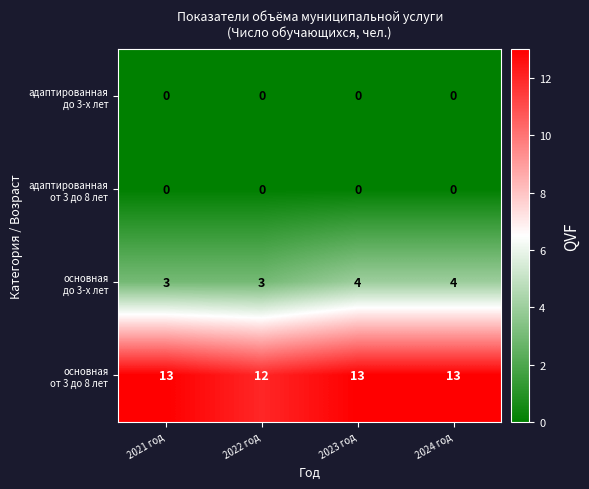

What is the difference between the highest and lowest values at 2022 год?

12